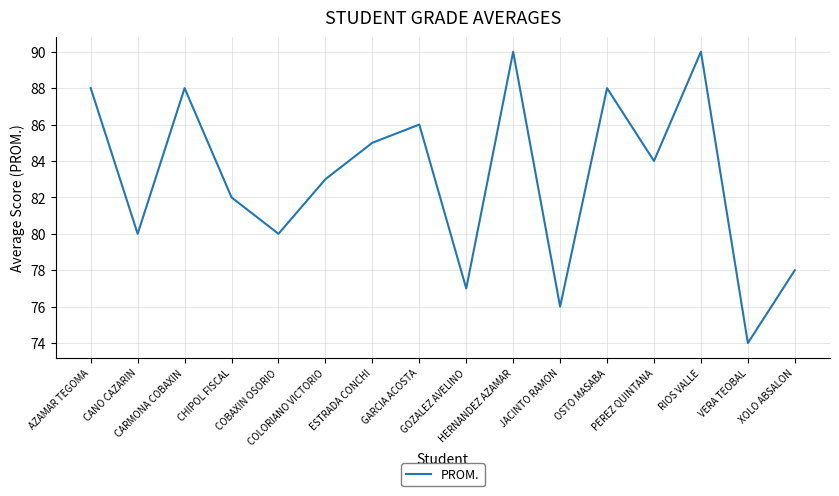

Reading left to right, transcribe all the data shown in this chart.

88	80	88	82	80	83	85	86	77	90	76	88	84	90	74	78